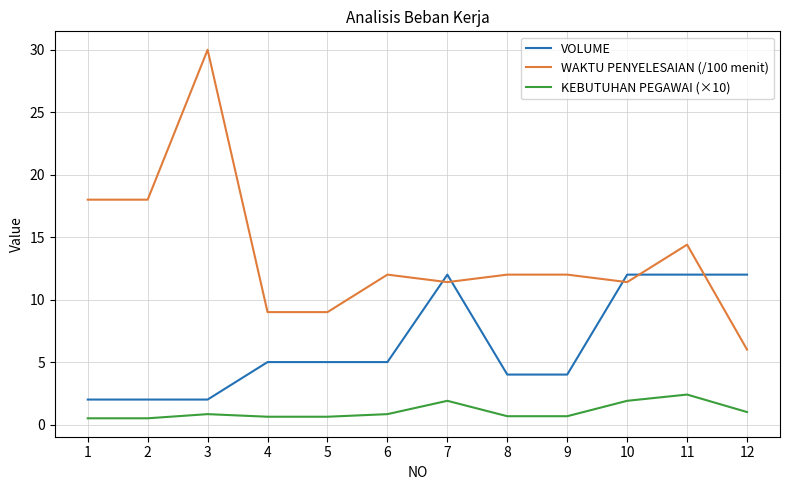

Is it true that VOLUME equals 2.0 at 1?

True